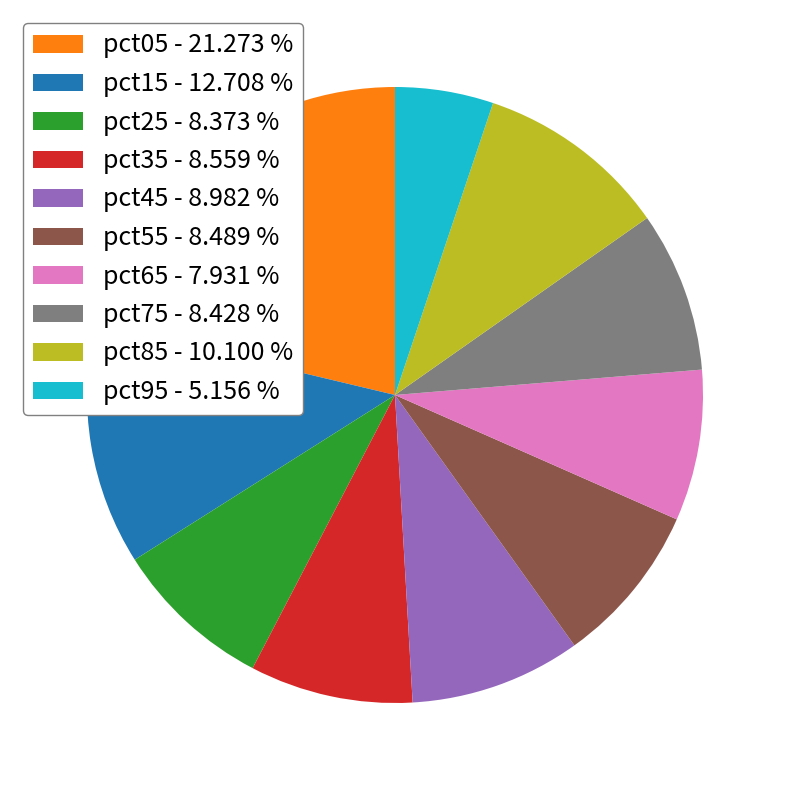

Does pct25 account for over 50% of the chart?

No